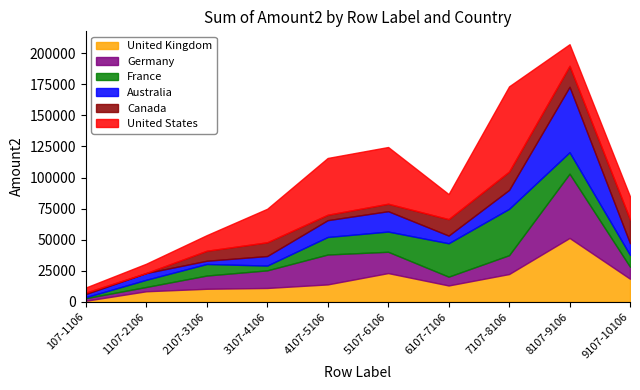

What is the label of the 7th point from the right?

3107-4106